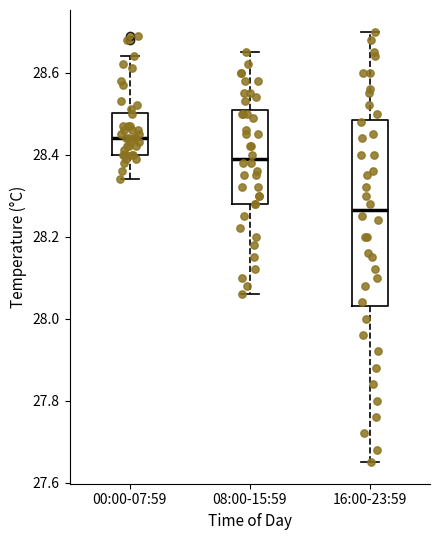

Reading left to right, transcribe this box plot: for each box, give where its median line is, the range the box spans, and where its two whiskers end, as read against the y-axis. The values are not printed on the chart, so give them approximately, as read against the axis.

00:00-07:59: median 28.44, box 28.40 to 28.50, whiskers 28.34 to 28.64
08:00-15:59: median 28.40, box 28.28 to 28.50, whiskers 28.06 to 28.66
16:00-23:59: median 28.26, box 28.04 to 28.48, whiskers 27.66 to 28.70